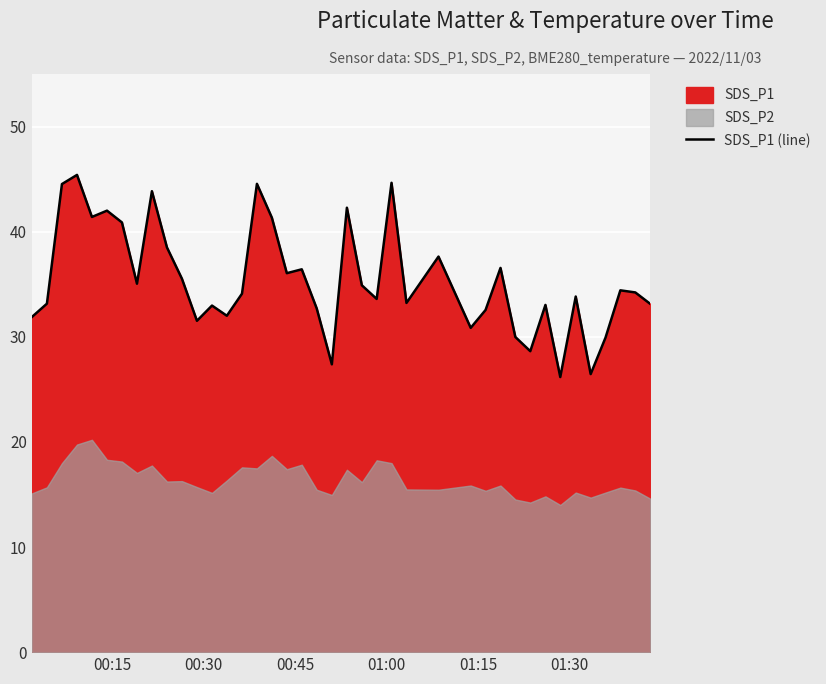

What is the maximum value for SDS_P1 (line)?

45.4